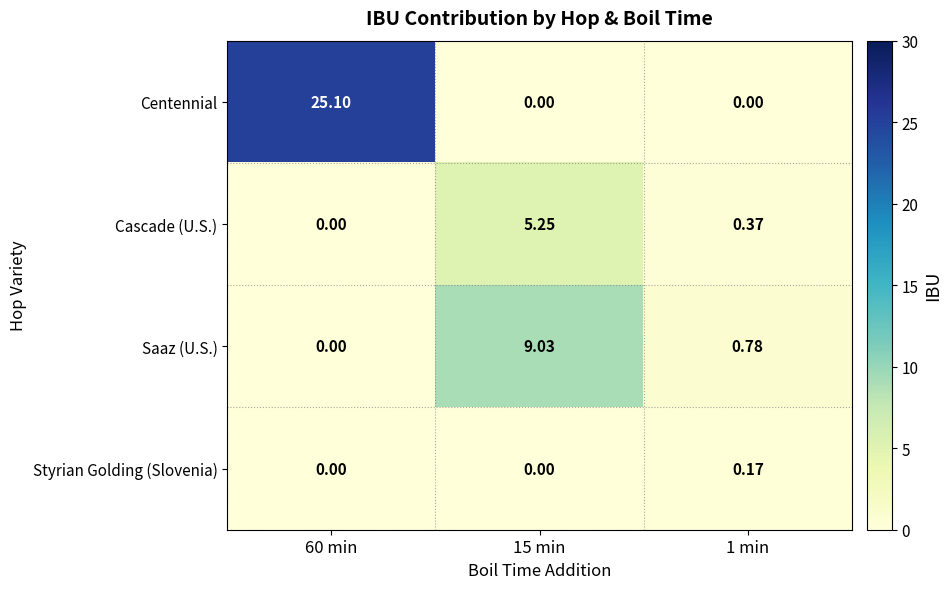

At how many categories does at least one series exceed 3?

2